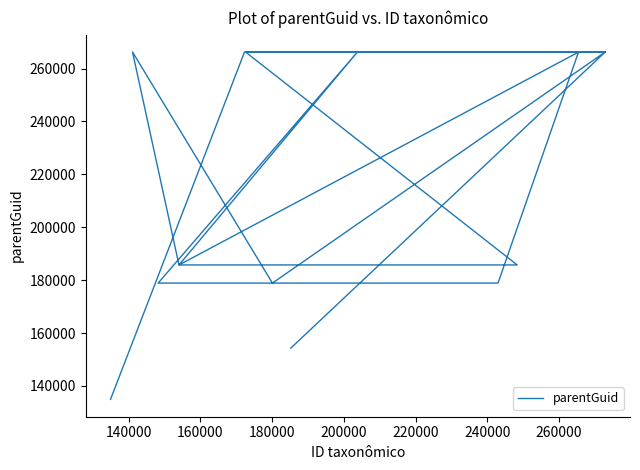

The chart shows a value of 266255 at 140000. True or false?

True